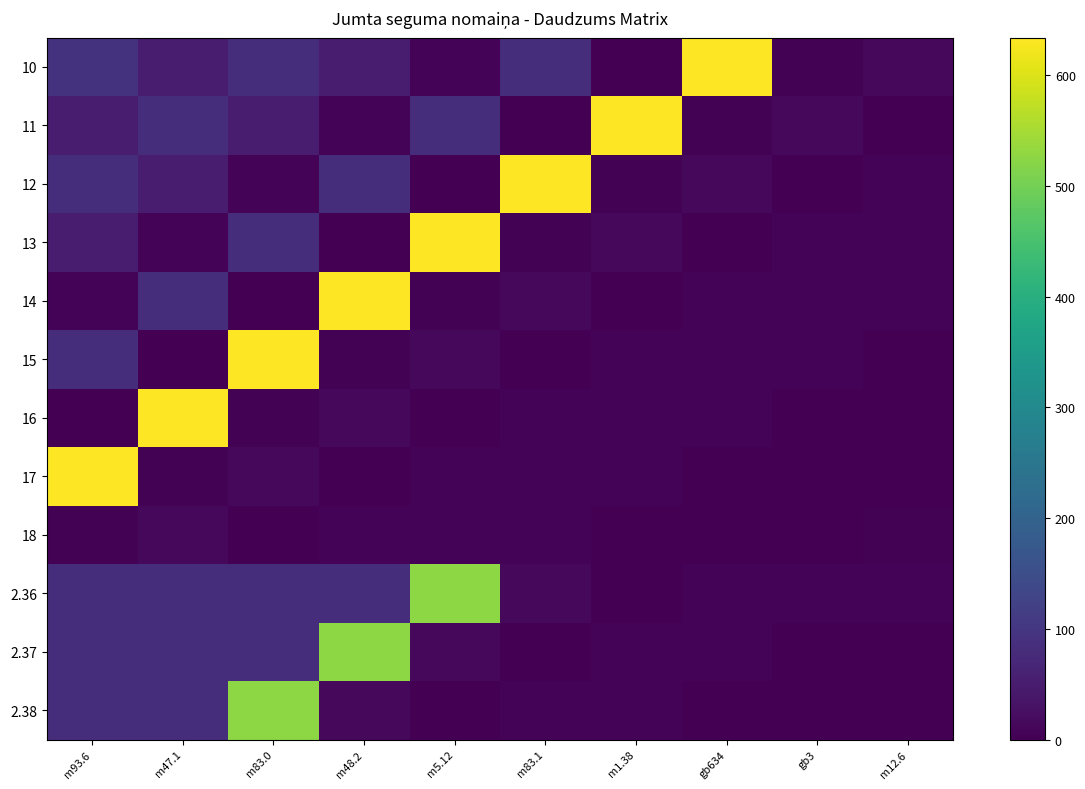

Reading left to right, what are all the values shown in this chart?

10: m93.6=93.6	m47.1=47.1	m83.0=83.0	m48.2=48.2	m5.12=5.1	m83.1=83.1	m1.38=1.4	gb634=634.0	gb3=3.0	m12.6=12.6
11: m93.6=47.1	m47.1=83.0	m83.0=48.2	m48.2=5.1	m5.12=83.1	m83.1=1.4	m1.38=634.0	gb634=3.0	gb3=12.6	m12.6=0.6
12: m93.6=83.0	m47.1=48.2	m83.0=5.1	m48.2=83.1	m5.12=1.4	m83.1=634.0	m1.38=3.0	gb634=12.6	gb3=0.6	m12.6=5.1
13: m93.6=48.2	m47.1=5.1	m83.0=83.1	m48.2=1.4	m5.12=634.0	m83.1=3.0	m1.38=12.6	gb634=0.6	gb3=5.1	m12.6=5.1
14: m93.6=5.1	m47.1=83.1	m83.0=1.4	m48.2=634.0	m5.12=3.0	m83.1=12.6	m1.38=0.6	gb634=5.1	gb3=5.1	m12.6=5.1
15: m93.6=83.1	m47.1=1.4	m83.0=634.0	m48.2=3.0	m5.12=12.6	m83.1=0.6	m1.38=5.1	gb634=5.1	gb3=5.1	m12.6=1.8
16: m93.6=1.4	m47.1=634.0	m83.0=3.0	m48.2=12.6	m5.12=0.6	m83.1=5.1	m1.38=5.1	gb634=5.1	gb3=1.8	m12.6=0.0
17: m93.6=634.0	m47.1=3.0	m83.0=12.6	m48.2=0.6	m5.12=5.1	m83.1=5.1	m1.38=5.1	gb634=1.8	gb3=0.0	m12.6=0.1
18: m93.6=3.0	m47.1=12.6	m83.0=0.6	m48.2=5.1	m5.12=5.1	m83.1=5.1	m1.38=1.8	gb634=0.0	gb3=0.1	m12.6=3.5
2.36: m93.6=83.0	m47.1=83.0	m83.0=83.0	m48.2=83.0	m5.12=526.4	m83.1=12.6	m1.38=0.6	gb634=5.1	gb3=5.1	m12.6=5.1
2.37: m93.6=83.0	m47.1=83.0	m83.0=83.0	m48.2=526.4	m5.12=12.6	m83.1=0.6	m1.38=5.1	gb634=5.1	gb3=1.8	m12.6=0.0
2.38: m93.6=83.0	m47.1=83.0	m83.0=526.4	m48.2=12.6	m5.12=0.6	m83.1=5.1	m1.38=5.1	gb634=1.8	gb3=0.0	m12.6=0.1